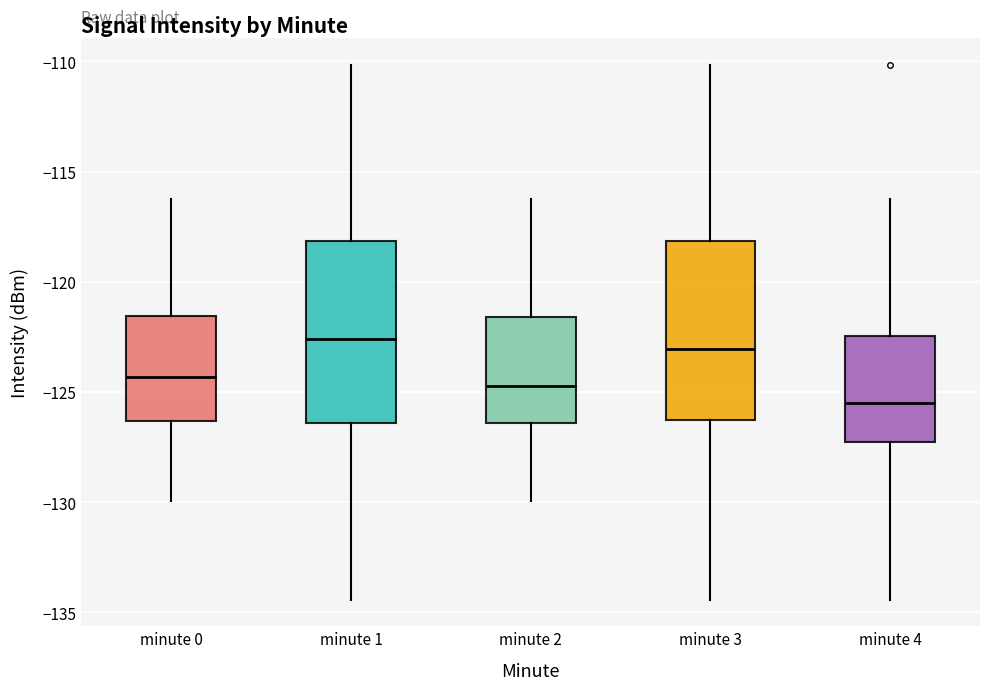

Which box has the lowest median line?

minute 4